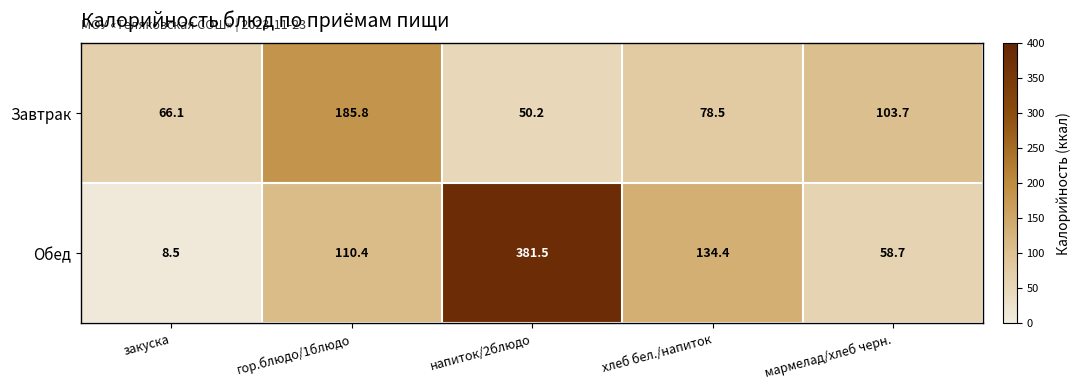

Reading right to left, extract all data points from this chart.

Завтрак: 103.7	78.5	50.2	185.8	66.1
Обед: 58.7	134.4	381.5	110.4	8.5